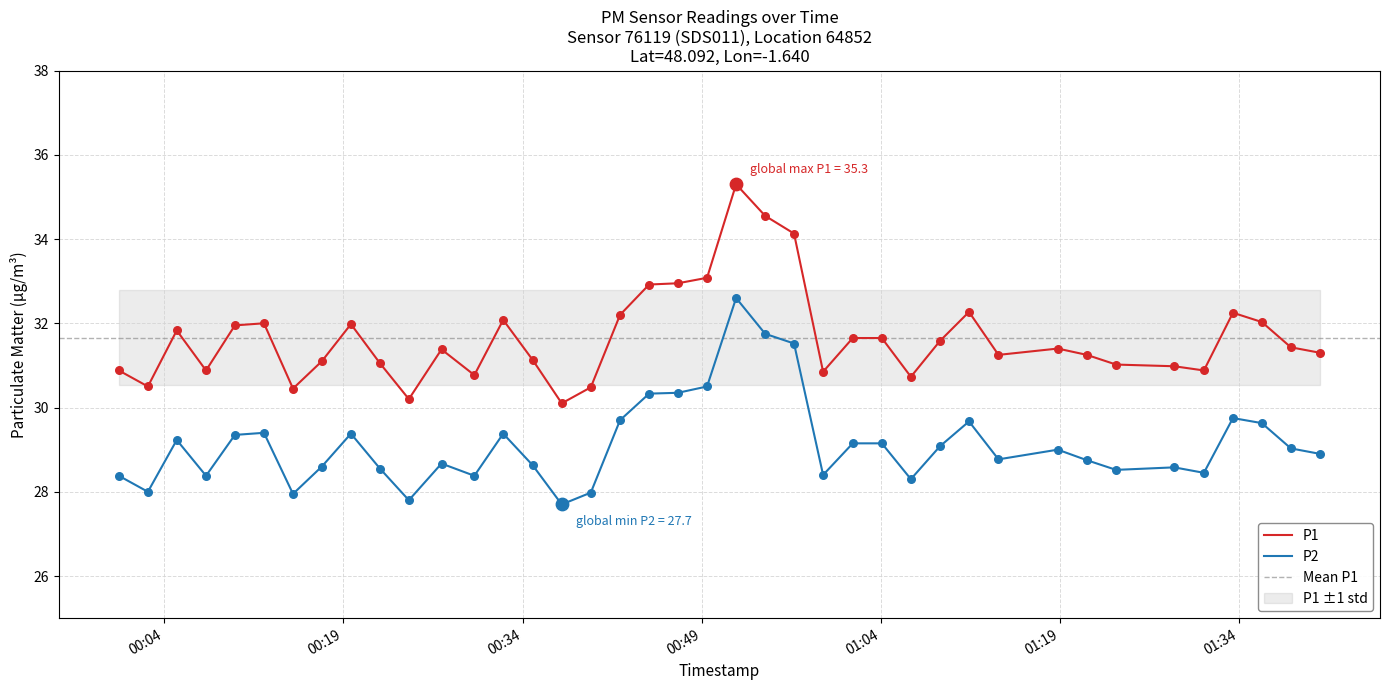

Which series reaches the minimum Y coordinate?

P2